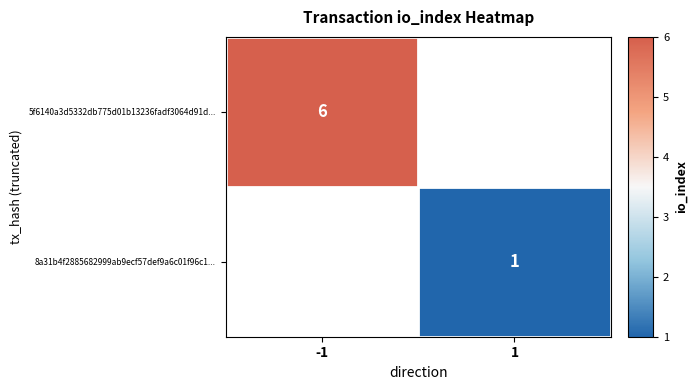

The value of 8a31b4f2885682999ab9ecf57def9a6c01f96c1... at 1 is 1. True or false?

True